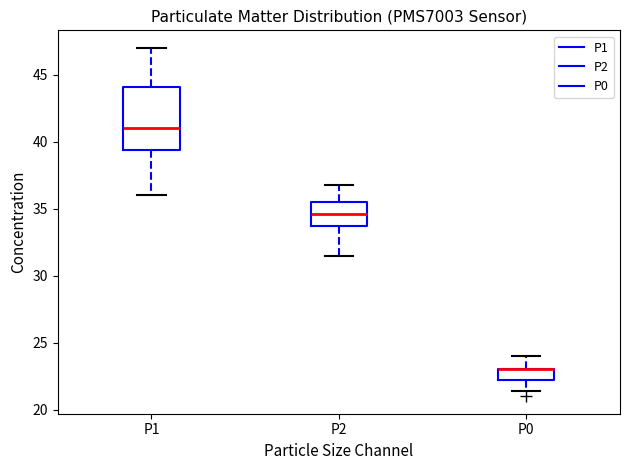

Reading left to right, read every box against the y-axis: the position of its median line, the range the box covers, and the ends of its whiskers. The values are not printed on the chart, so give them approximately, as read against the axis.

P1: median 41.0, box 39.5 to 44.0, whiskers 36.0 to 47.0
P2: median 34.5, box 33.5 to 35.5, whiskers 31.5 to 37.0
P0: median 23.0 (drawn on the box's upper edge), box 22.5 to 23.0, whiskers 21.5 to 24.0